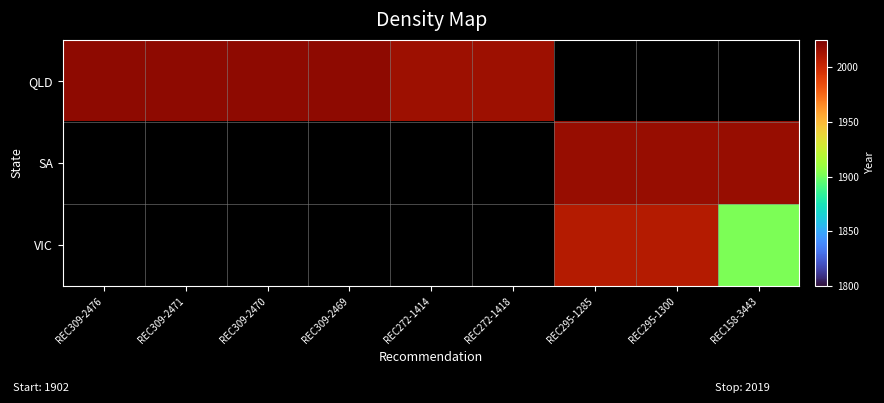

At how many categories does at least one series exceed 93?

9